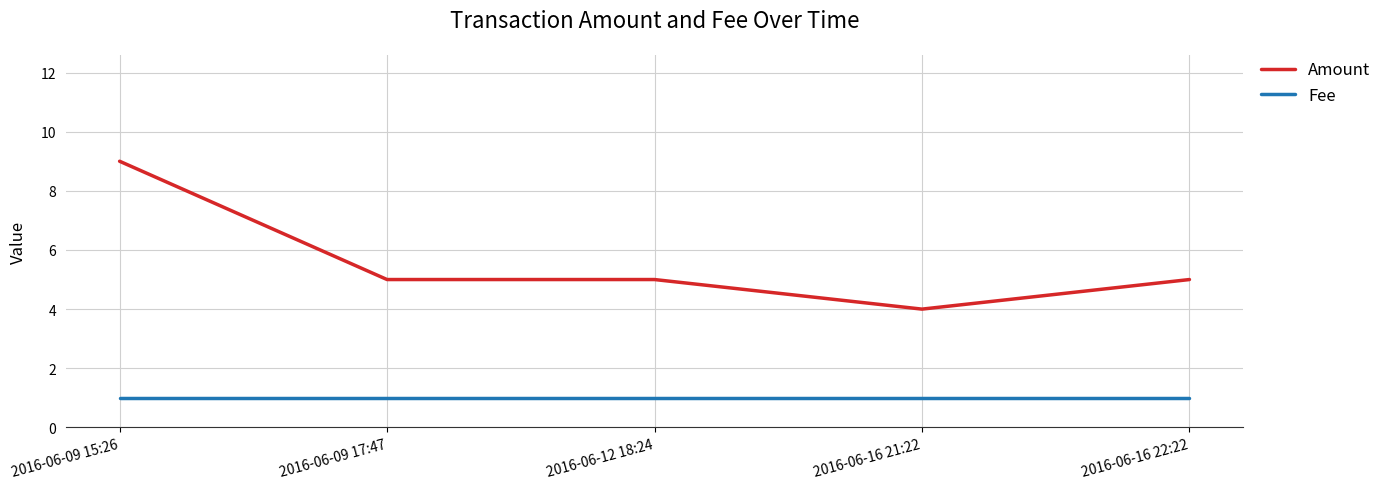

At 2016-06-12 18:24, list the series in order from smallest to largest.

Fee, Amount